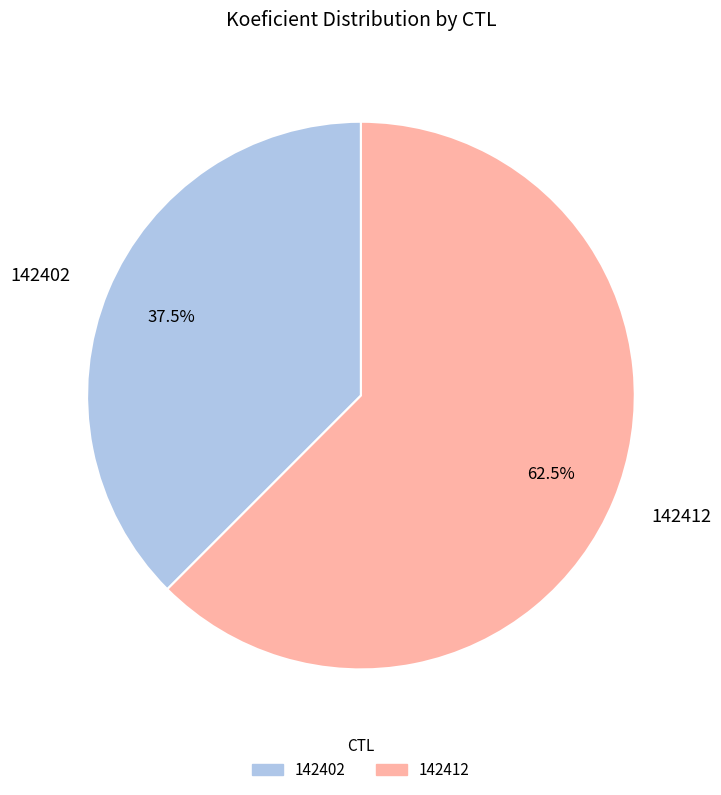

Which slice is the largest?

142412